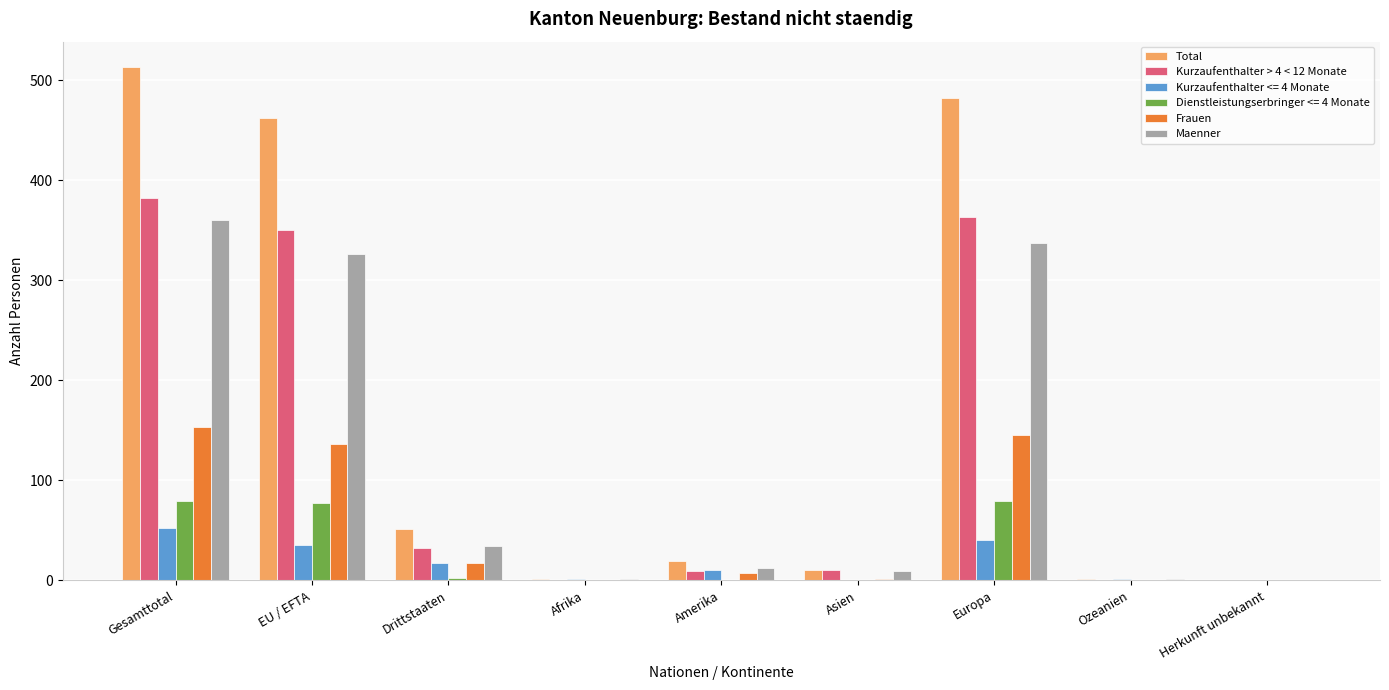

What is the sum of all Maenner values?

1080